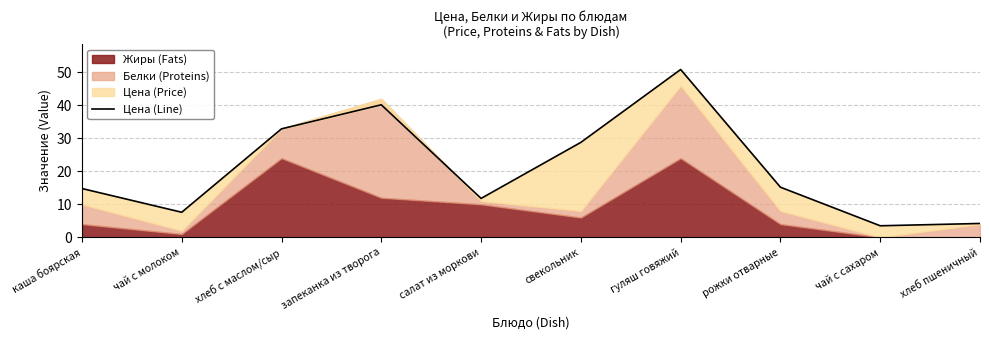

What is the label of the 7th point from the left?

гуляш говяжий